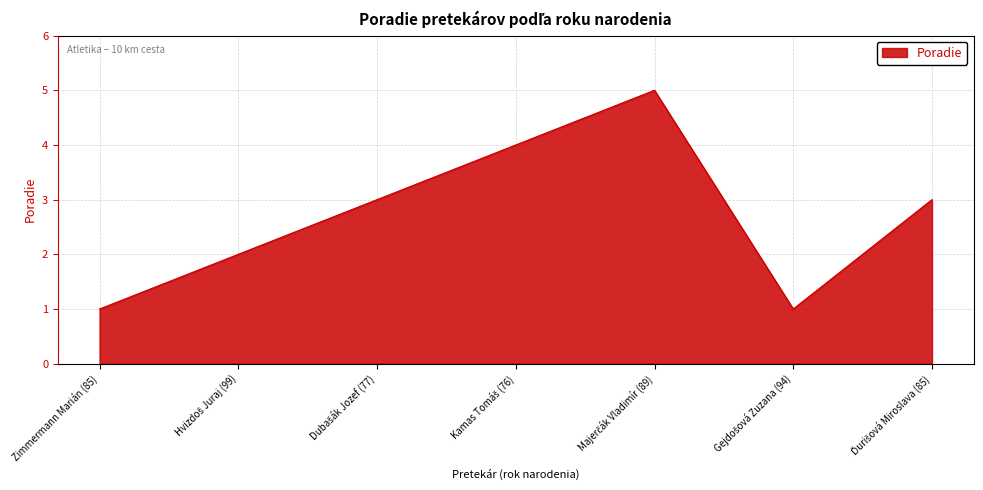

The value at Zimmermann Marián (85) is 1. True or false?

True